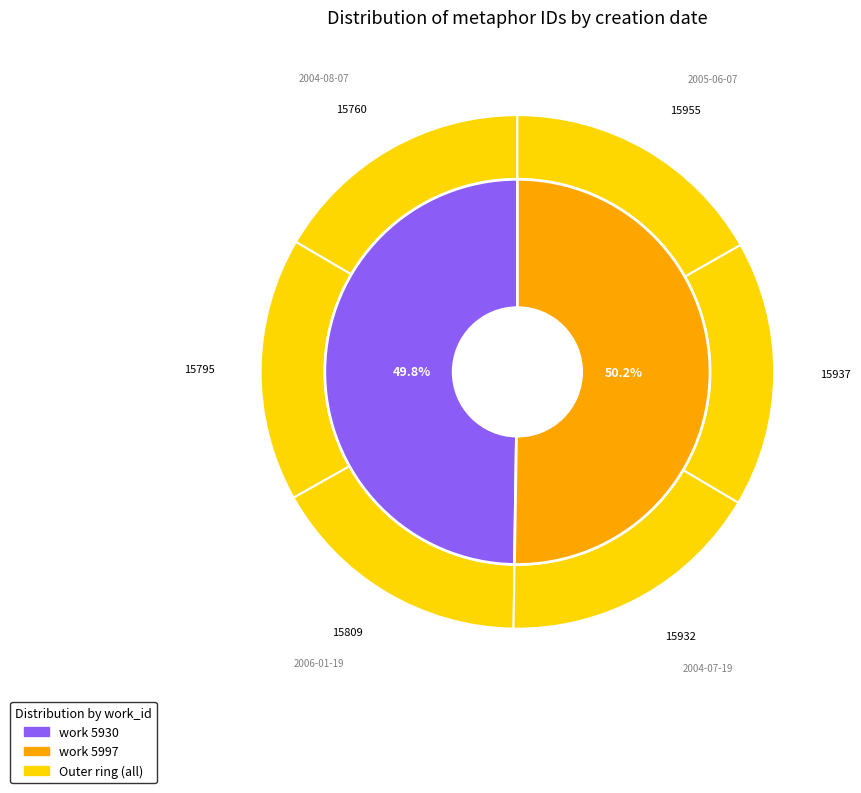

To the nearest percent, what is the combined percentage of 2004-07-19 and 2004-08-16?

33%